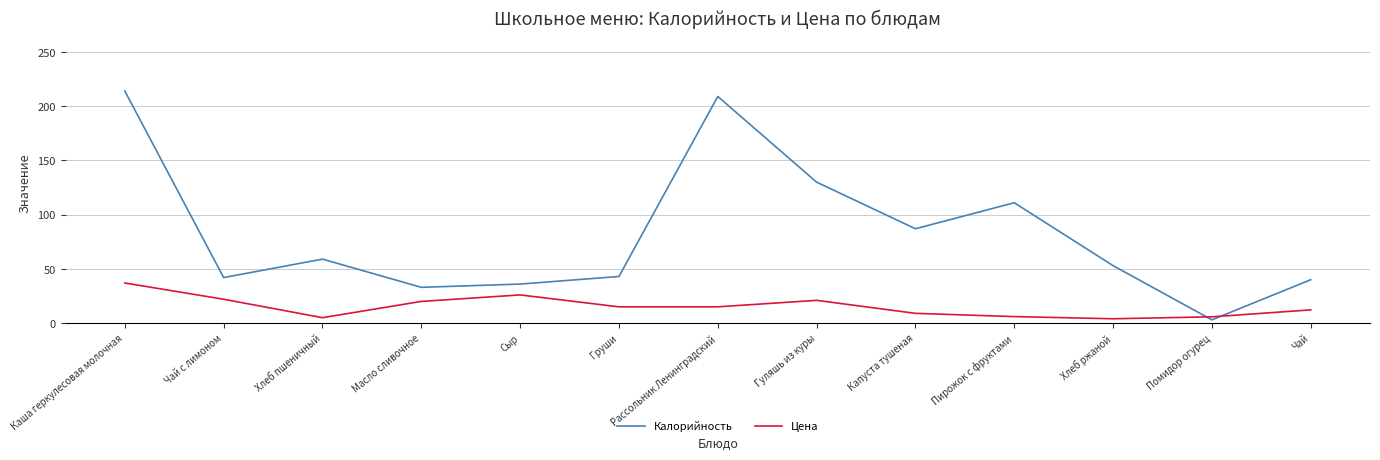

What is the sum of all Цена values?

198.0